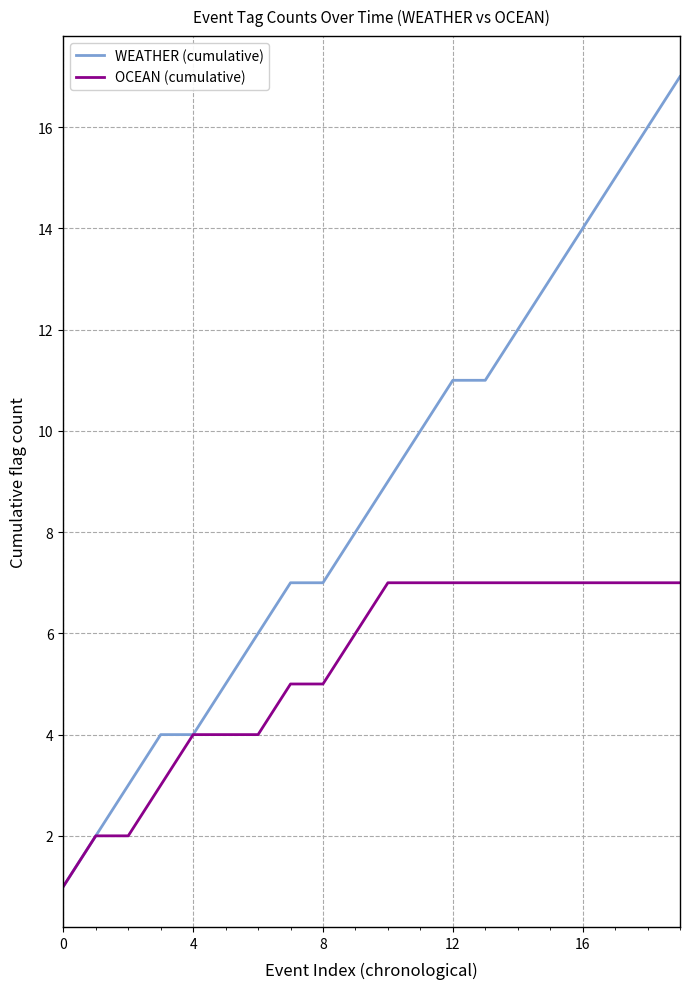

List the series in order of their peak value, highest first.

WEATHER (cumulative), OCEAN (cumulative)